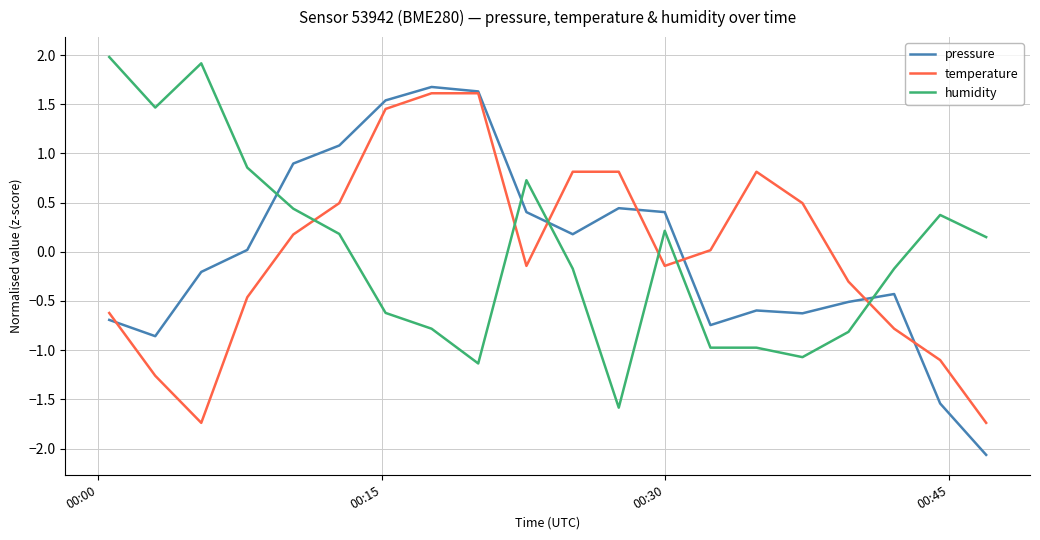

True or false: humidity and temperature intersect in this chart.

True